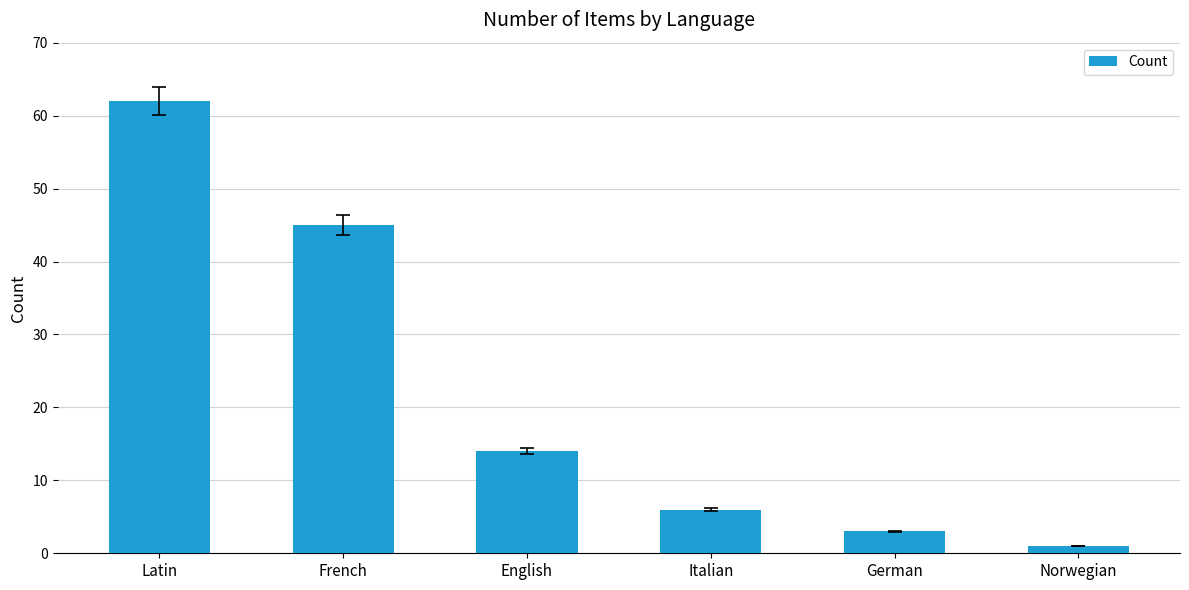

What position from the left is English?

3